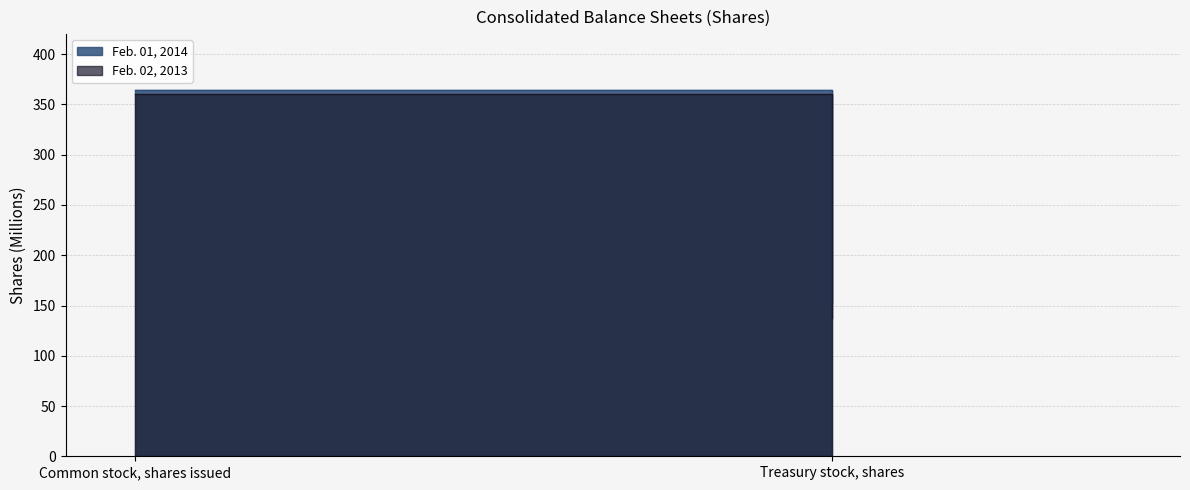

How many distinct data groups are displayed?

2